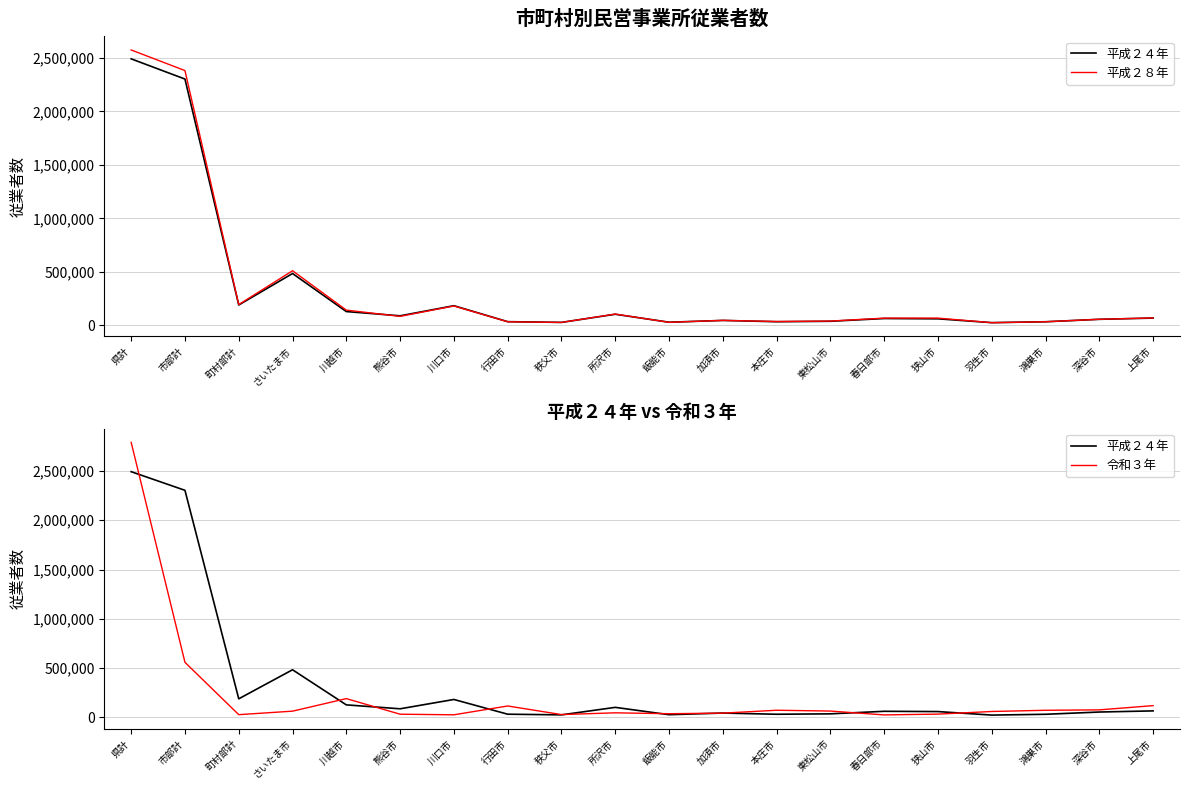

Is it true that 平成２８年 equals 44969 at 加須市?

True